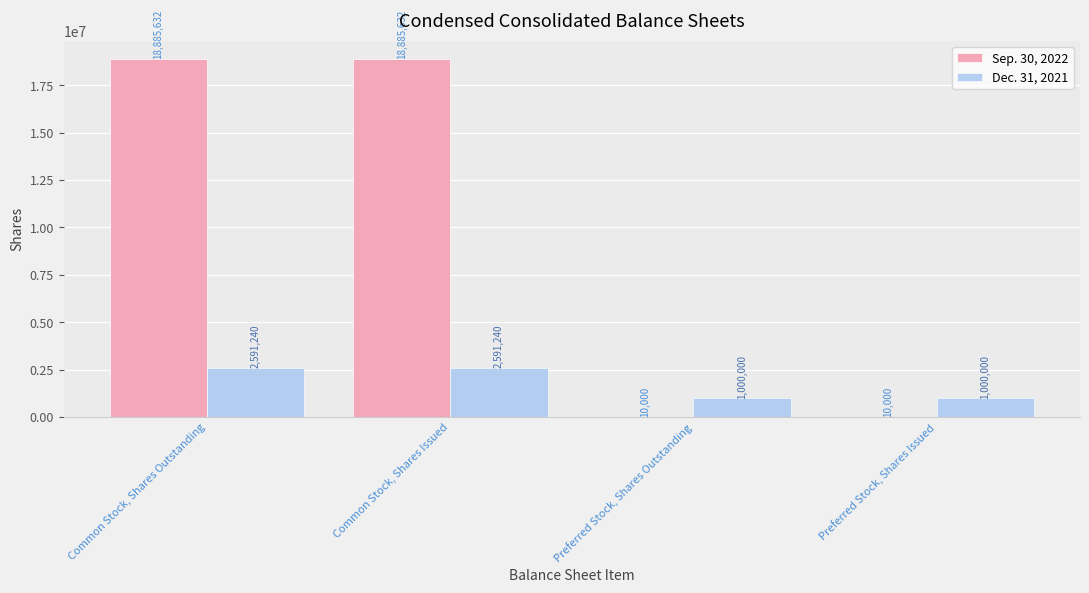

What is the total value across all series at Preferred Stock, Shares Outstanding?

1010000